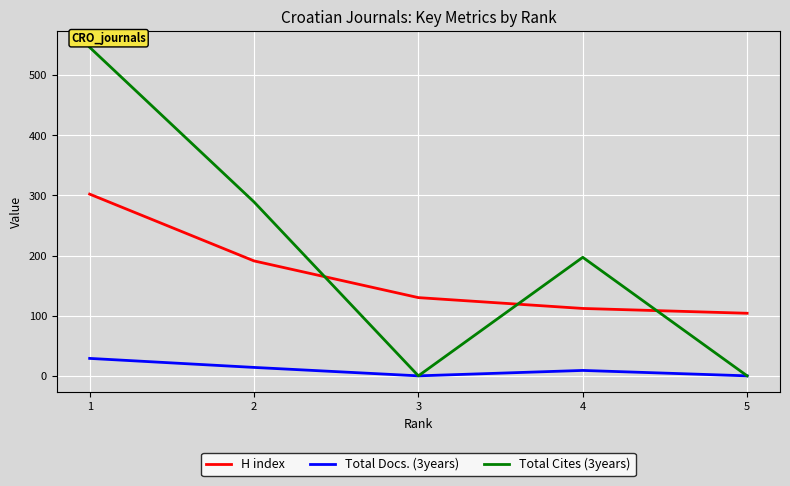

What value does the Total Cites (3years) series have at 1, to the nearest 100?

500